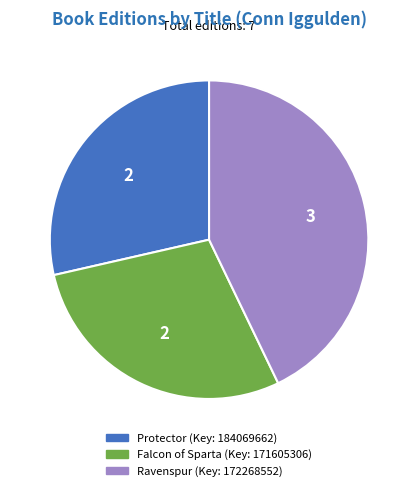

Combined, do Protector and Falcon of Sparta account for over 50%?

Yes